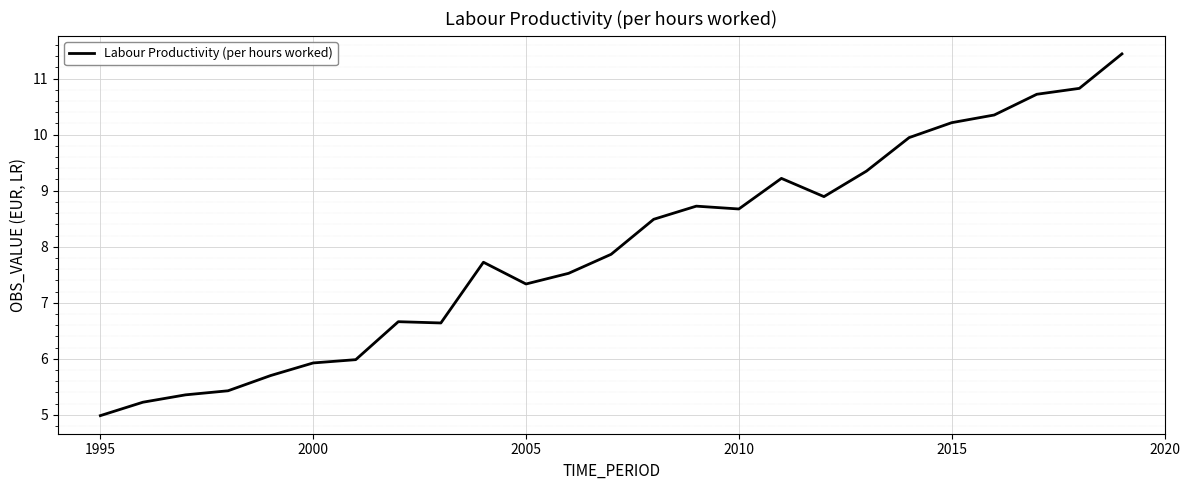

What is the difference between the maximum and minimum values?

6.5